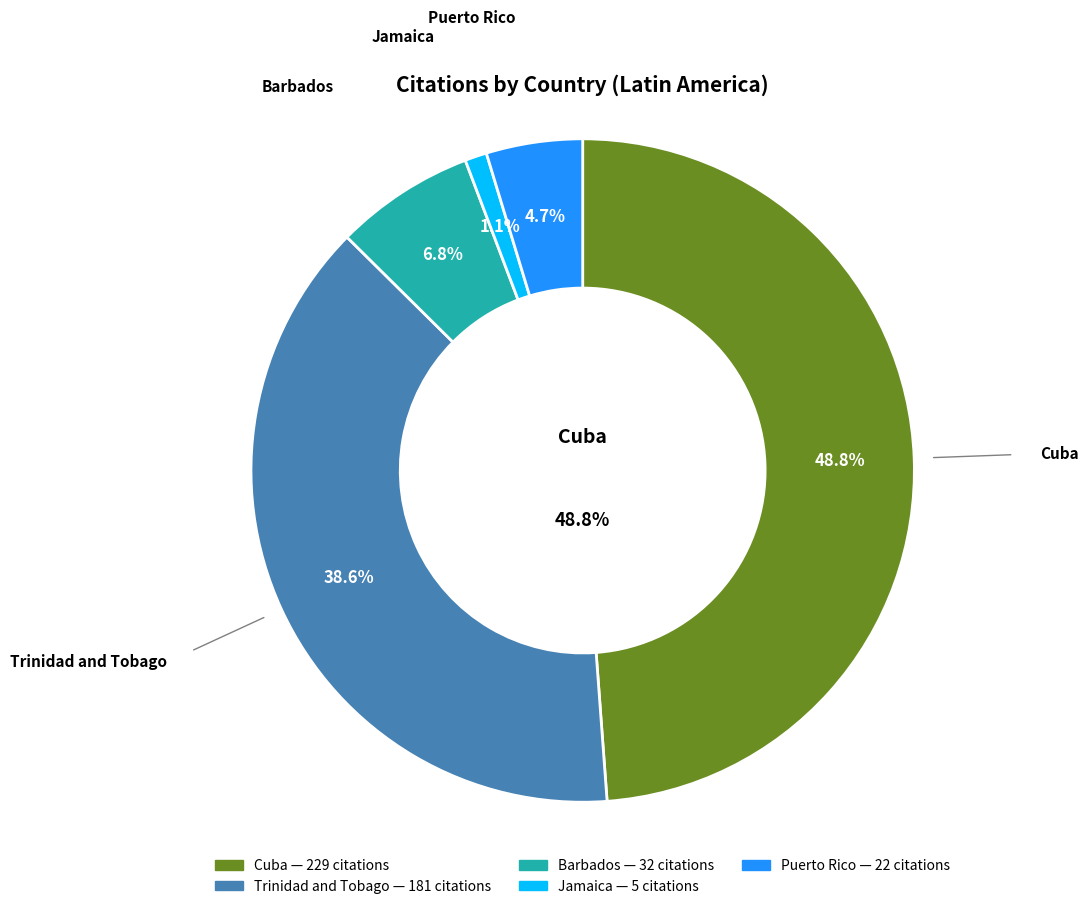

Is it true that Cuba is 43% of the pie?

False